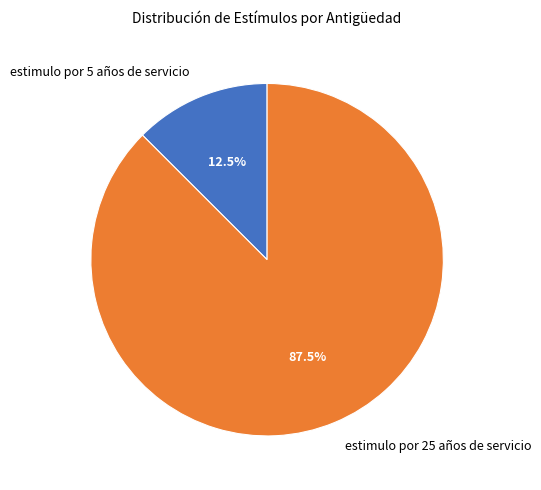

Count the number of slices in the pie.

2